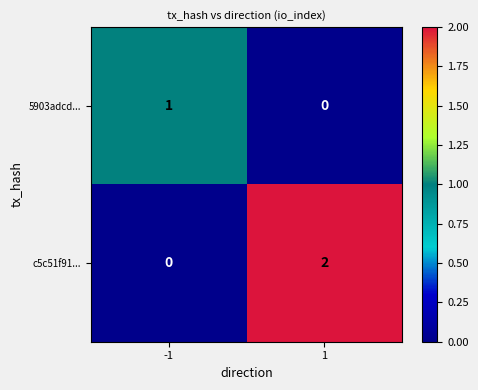

Which series has the widest spread of values?

c5c51f91...